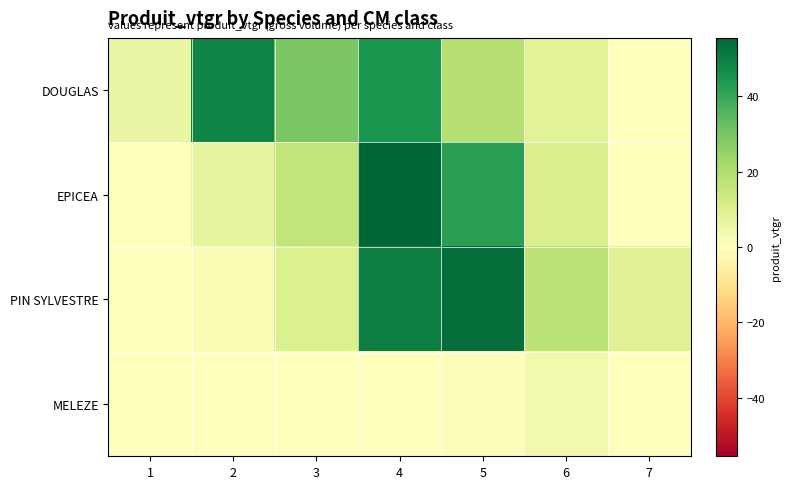

Reading left to right, list all the values displayed in this chart.

DOUGLAS: 1=5.9	2=48.7	3=29.2	4=44.6	5=19.0	6=8.4	7=0.0
EPICEA: 1=0.0	2=6.8	3=16.1	4=55.5	5=41.8	6=10.8	7=0.0
PIN SYLVESTRE: 1=0.0	2=1.8	3=10.1	4=50.2	5=53.6	6=17.7	7=9.1
MELEZE: 1=0.0	2=0.0	3=0.0	4=0.6	5=1.2	6=3.8	7=0.0